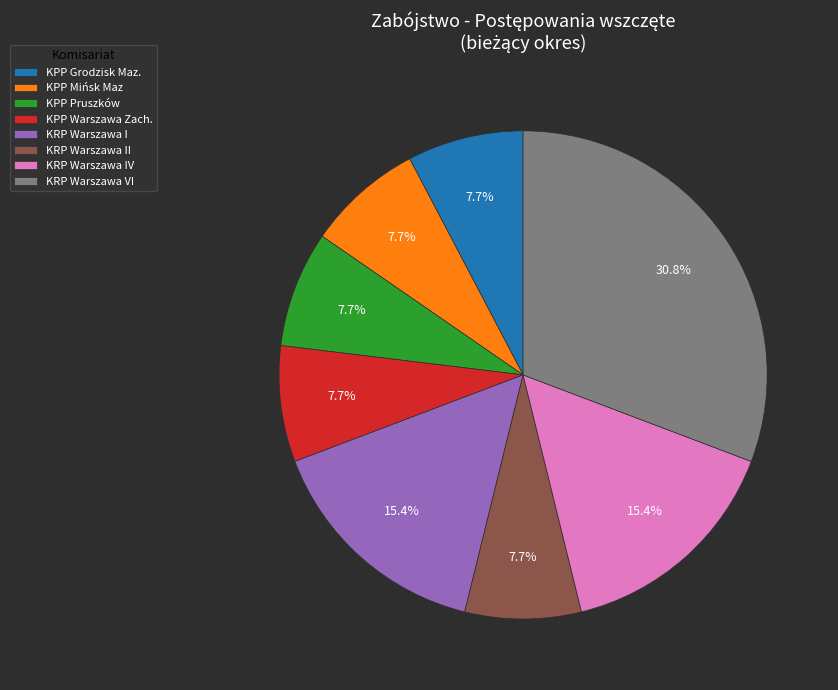

Count the number of slices in the pie.

8